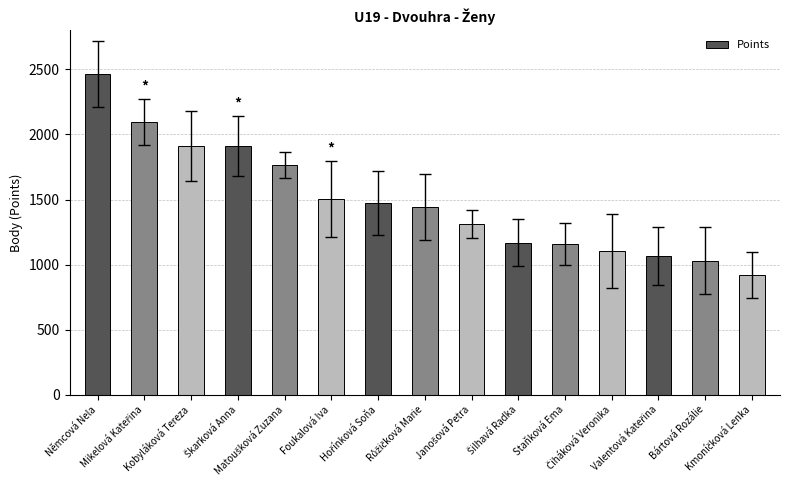

Count the number of categories in the chart.

15